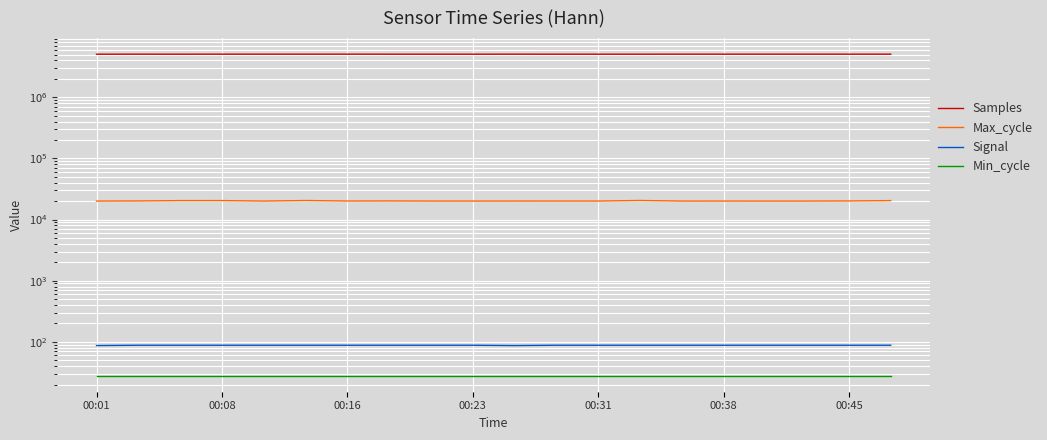

Is it true that Max_cycle equals 6885 at 19?

False